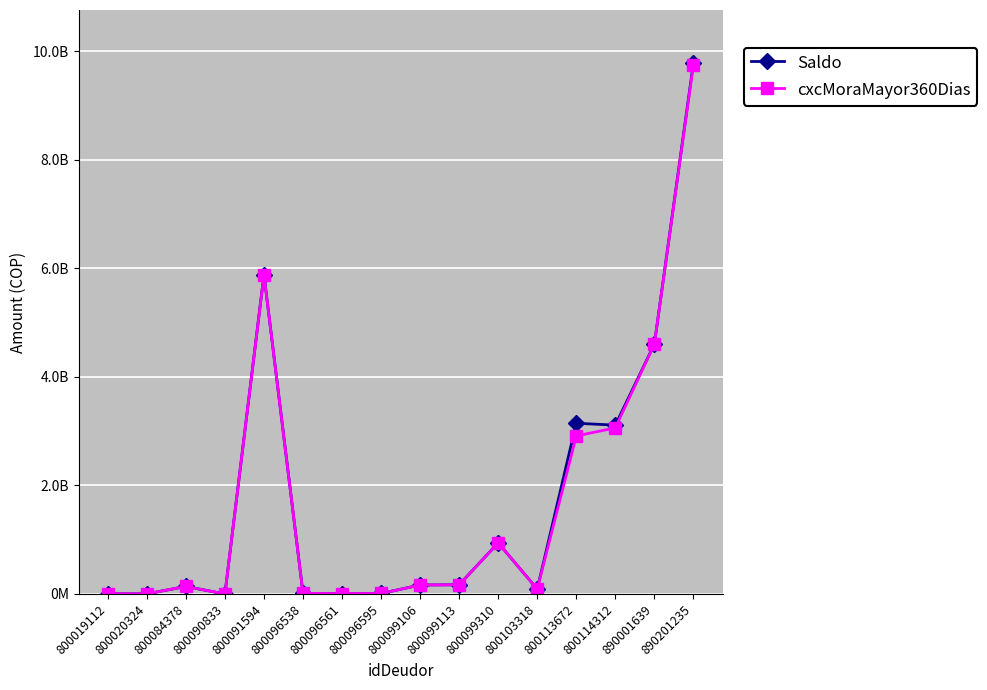

Is it true that Saldo equals 526042154 at 800099310?

False